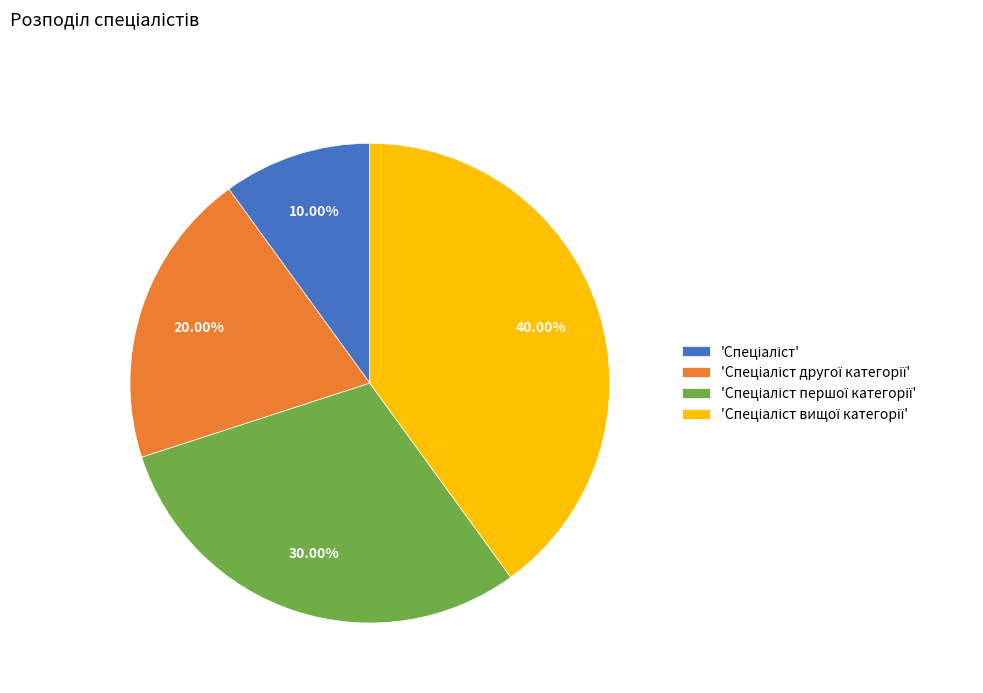

Does any single category account for the majority?

No